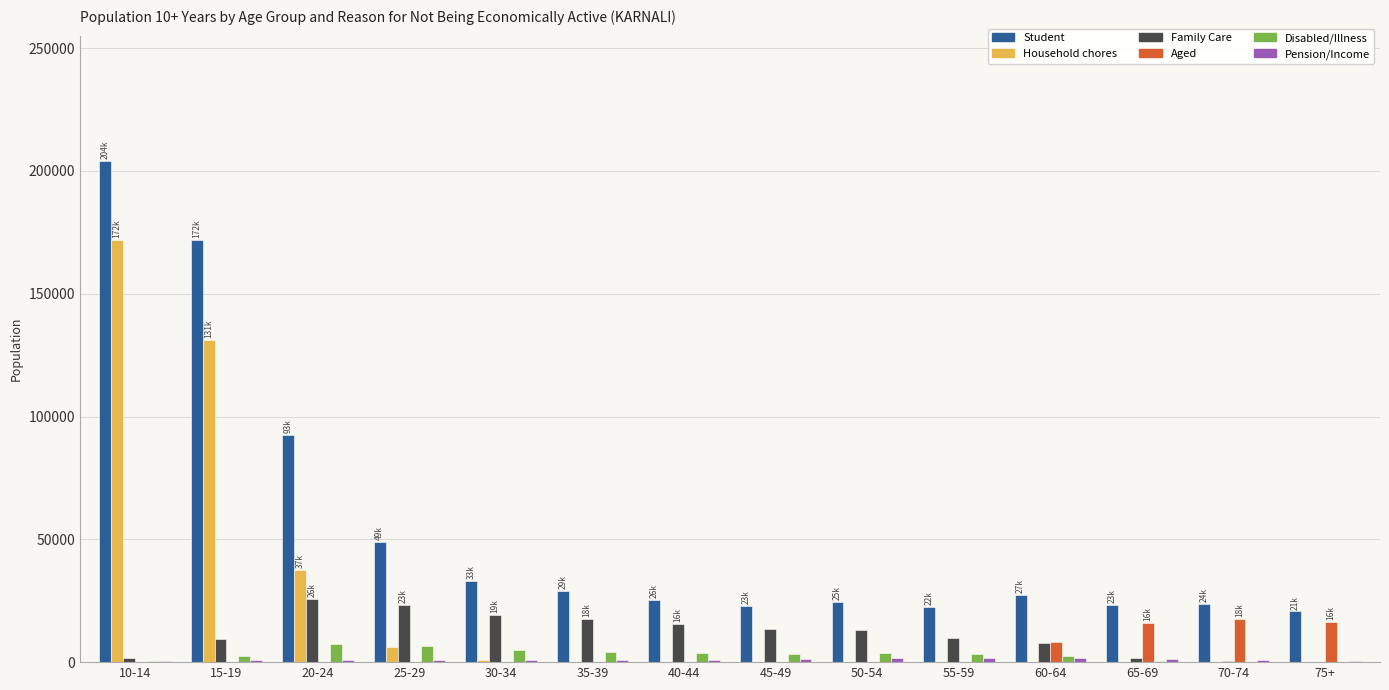

What is the sum of all Disabled/Illness values?

43604